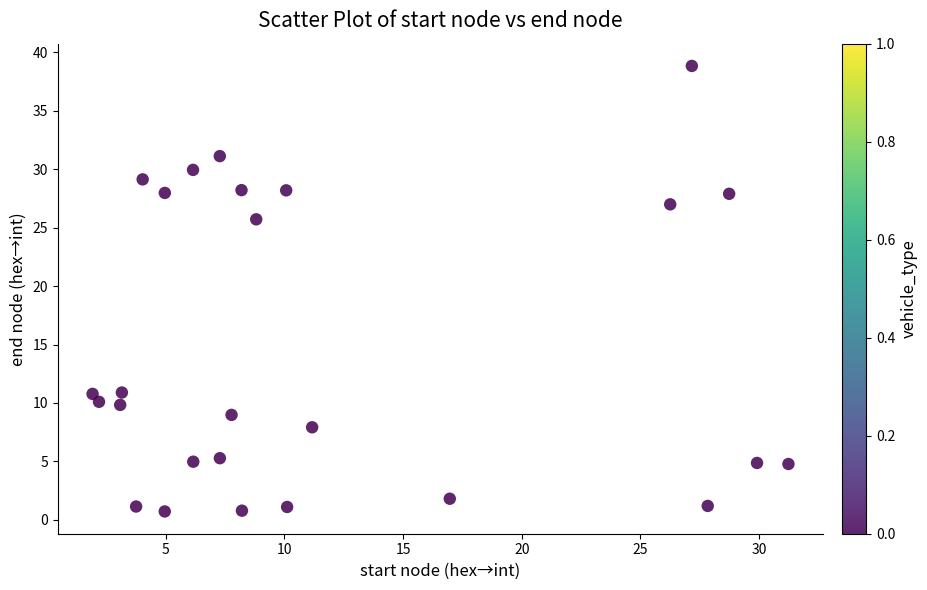

What is the range of Y values (max minus min)?

38.1